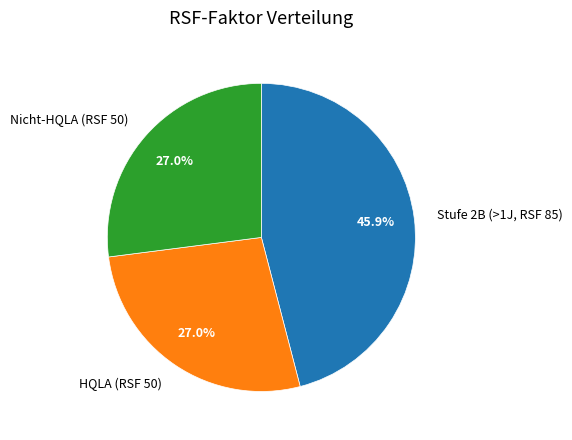

Which has a higher value, Stufe 2B (>1J, RSF 85) or HQLA (RSF 50)?

Stufe 2B (>1J, RSF 85)